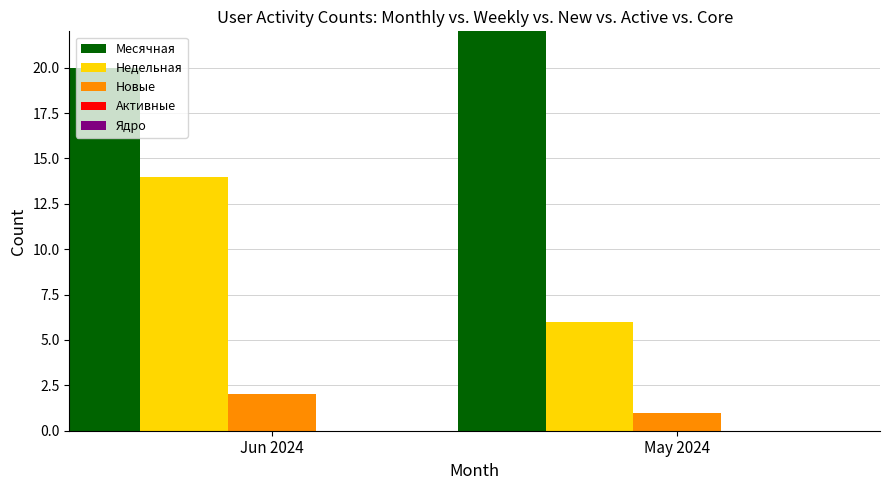

List the labels in order of Ядро value, largest first.

Jun 2024, May 2024